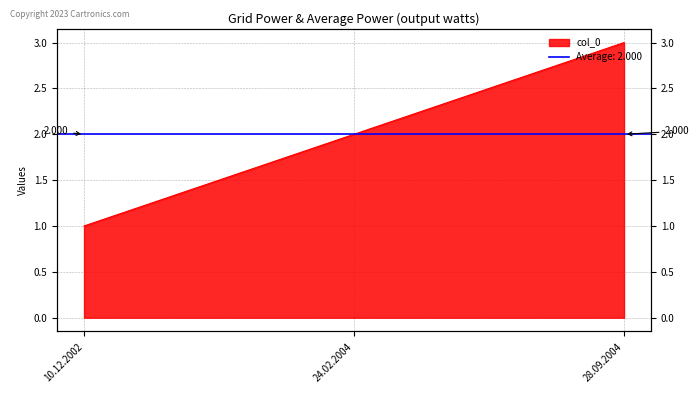

How many values are between 1 and 3?

3